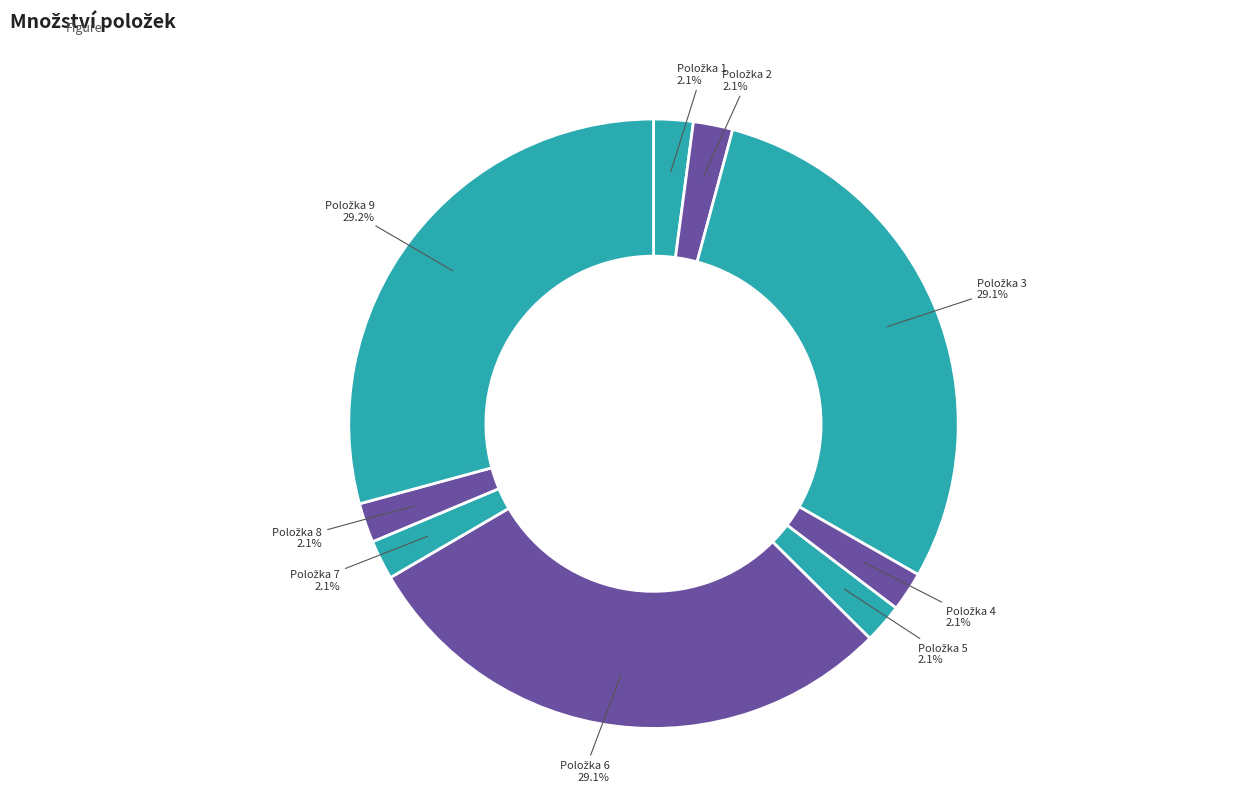

Count the number of slices in the pie.

9